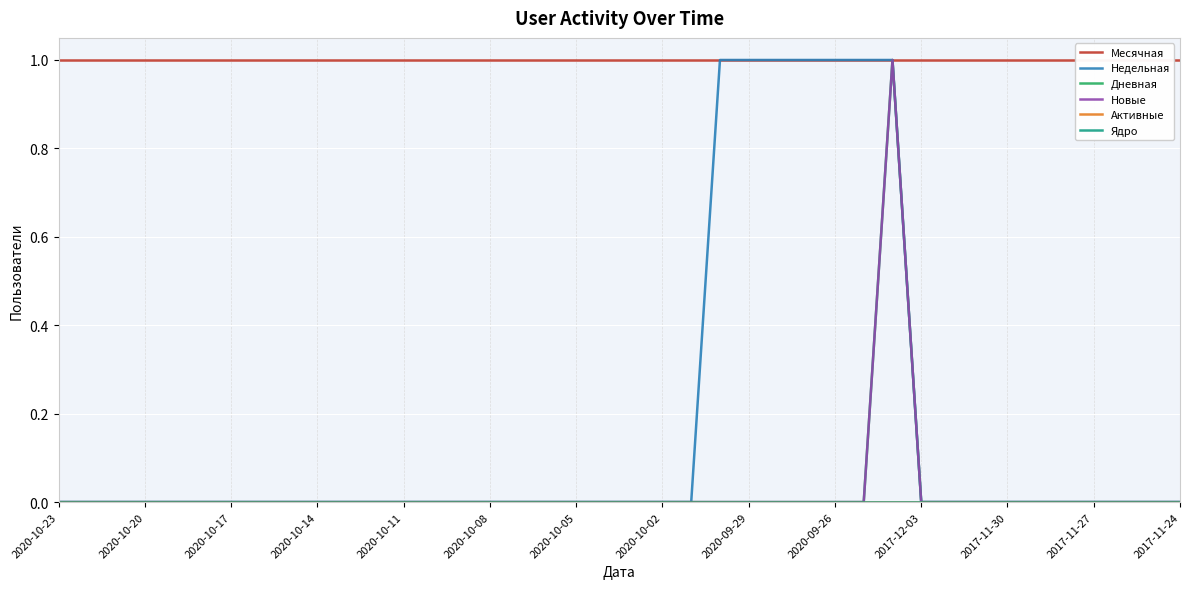

What are all the series names shown in the legend?

Месячная, Недельная, Дневная, Новые, Активные, Ядро